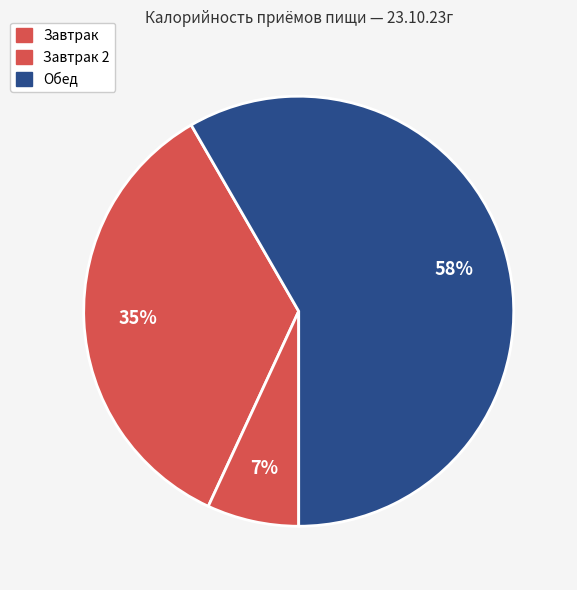

How many slices are in this pie chart?

3